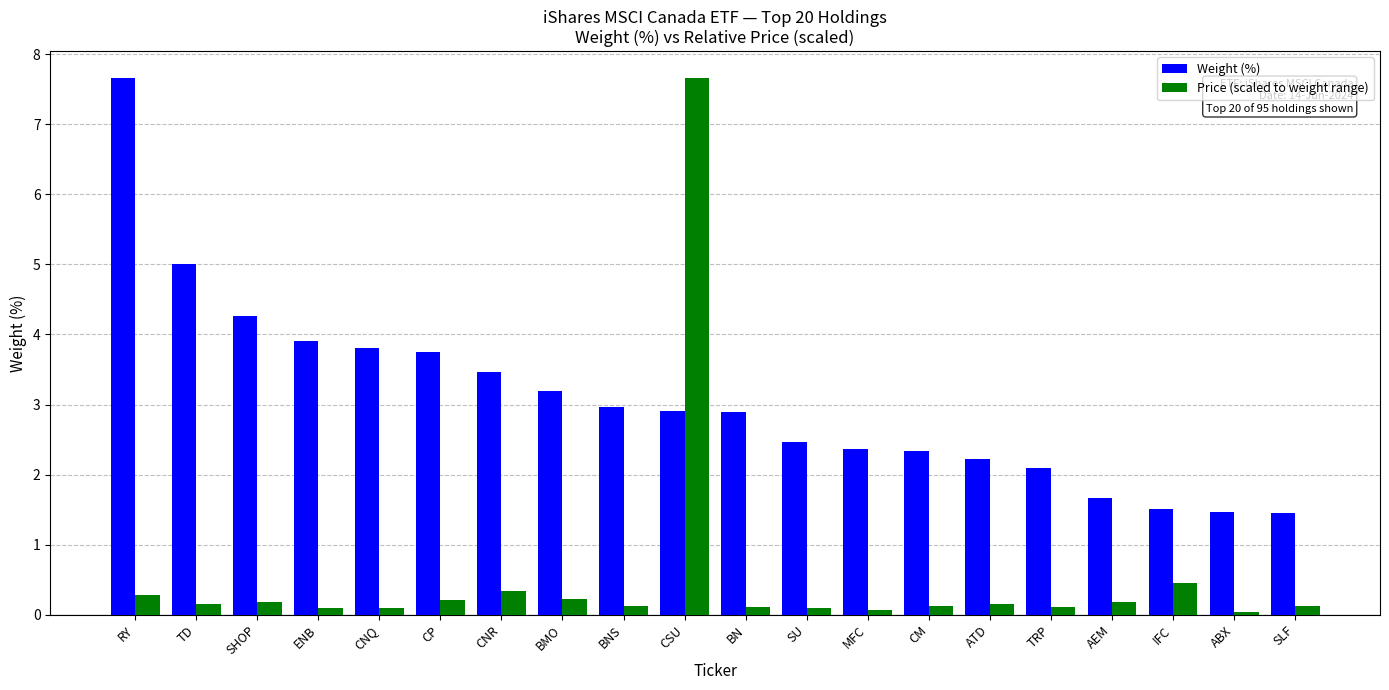

What is the difference between the maximum and minimum values in the Weight (%) series?

6.2